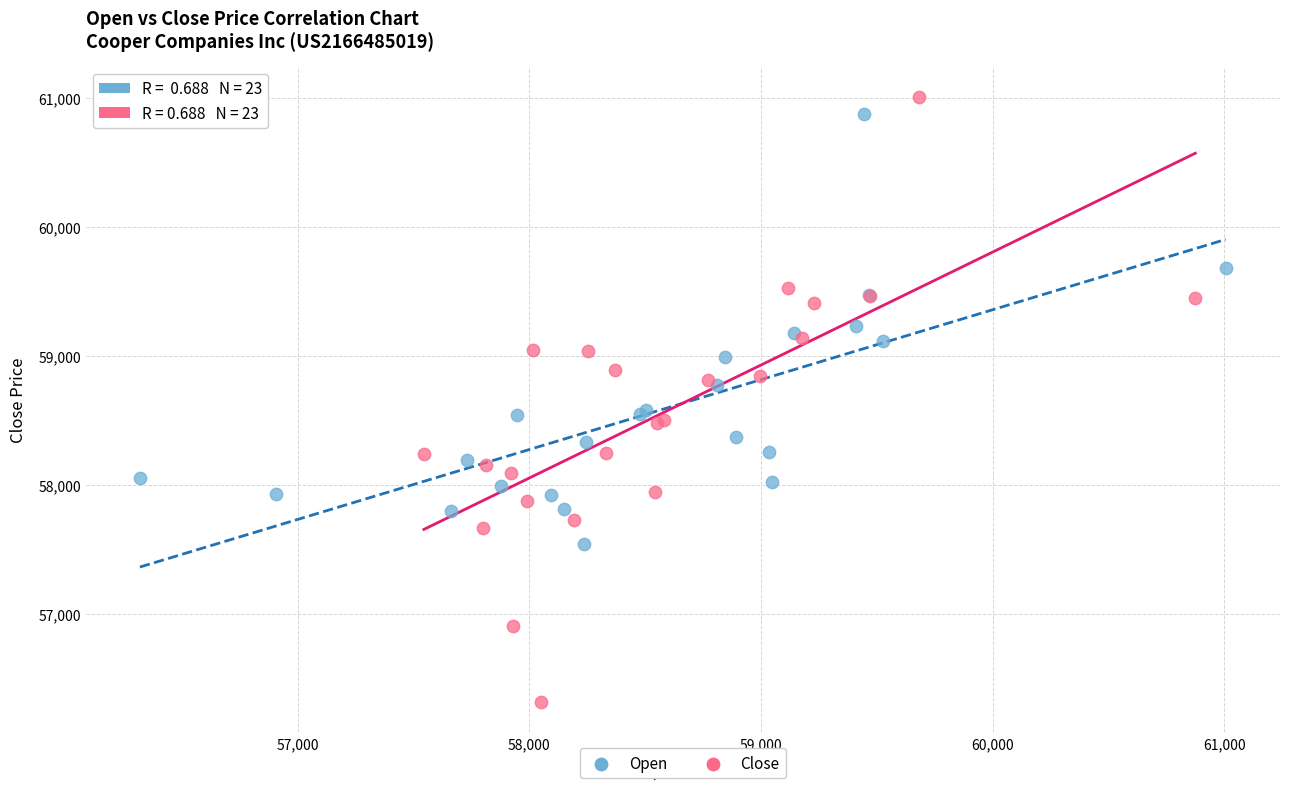

Which series has the largest Y range (max minus min)?

Close